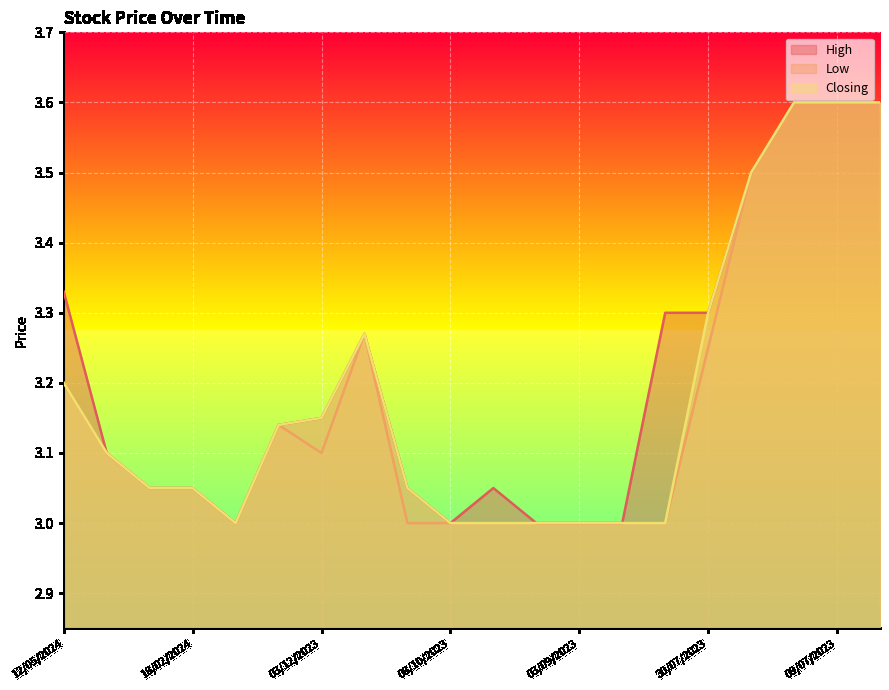

Does the chart display data point markers on the line(s)?

No